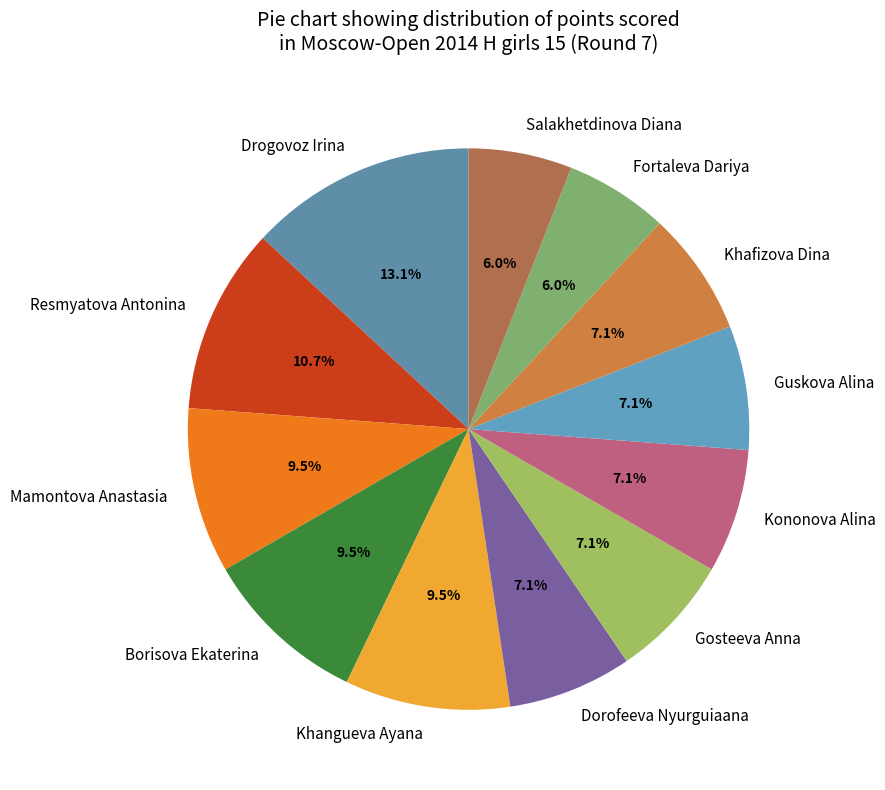

Which slice is the largest?

Drogovoz Irina